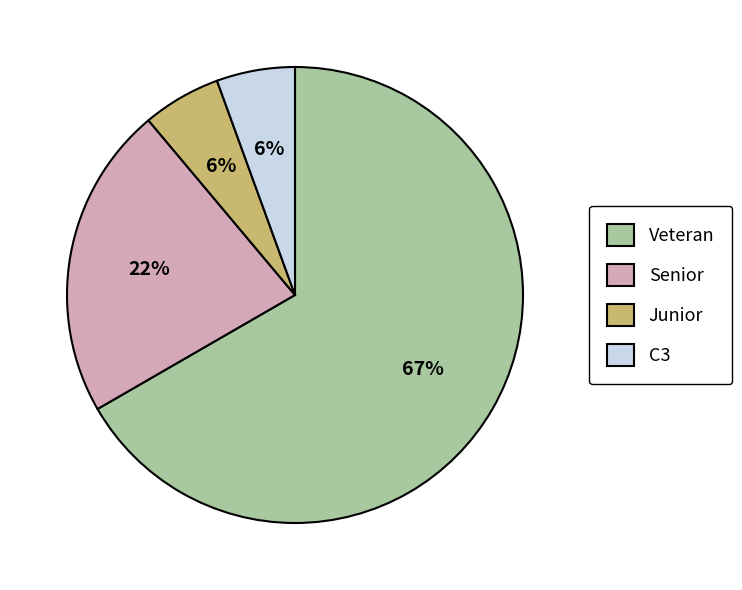

To the nearest percent, what is the average slice percentage?

25%